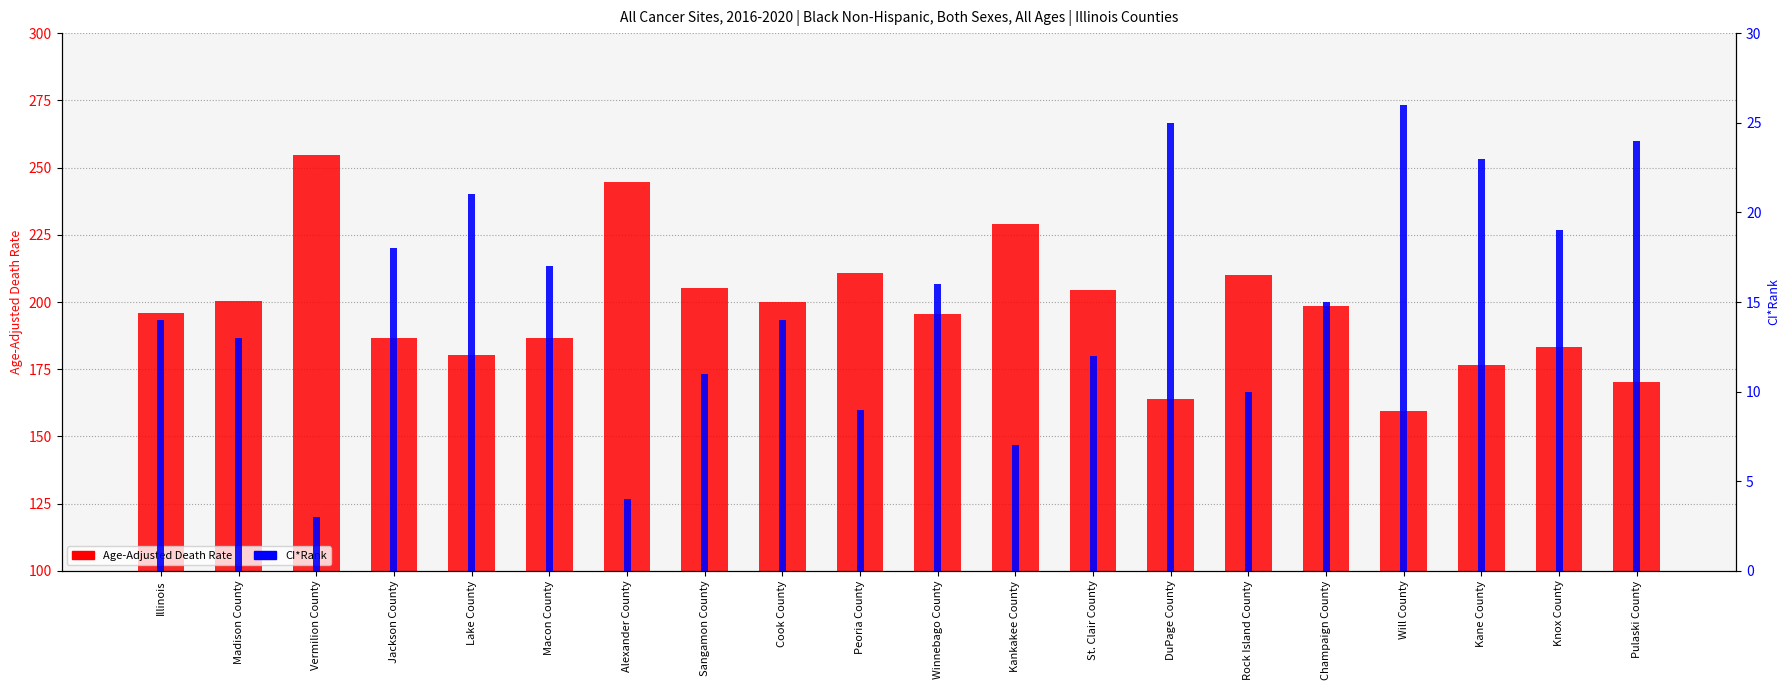

Is the value of CI*Rank at Alexander County greater than the value of Age-Adjusted Death Rate at DuPage County?

No